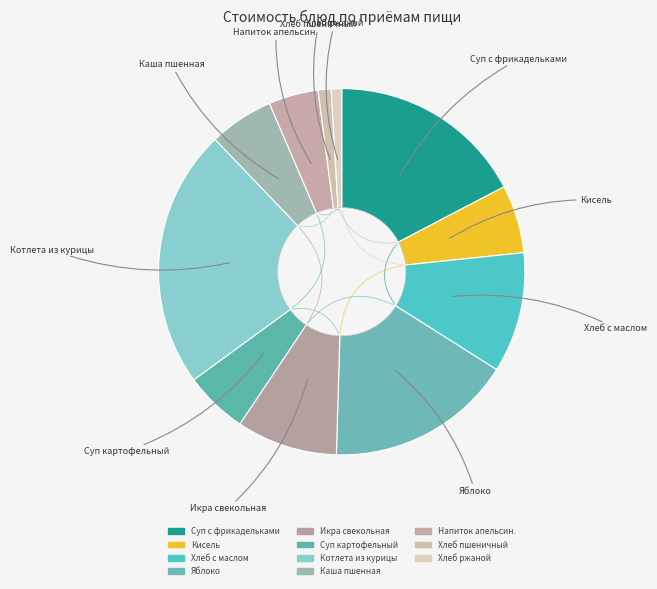

What is the largest slice in the pie chart?

Котлета из курицы